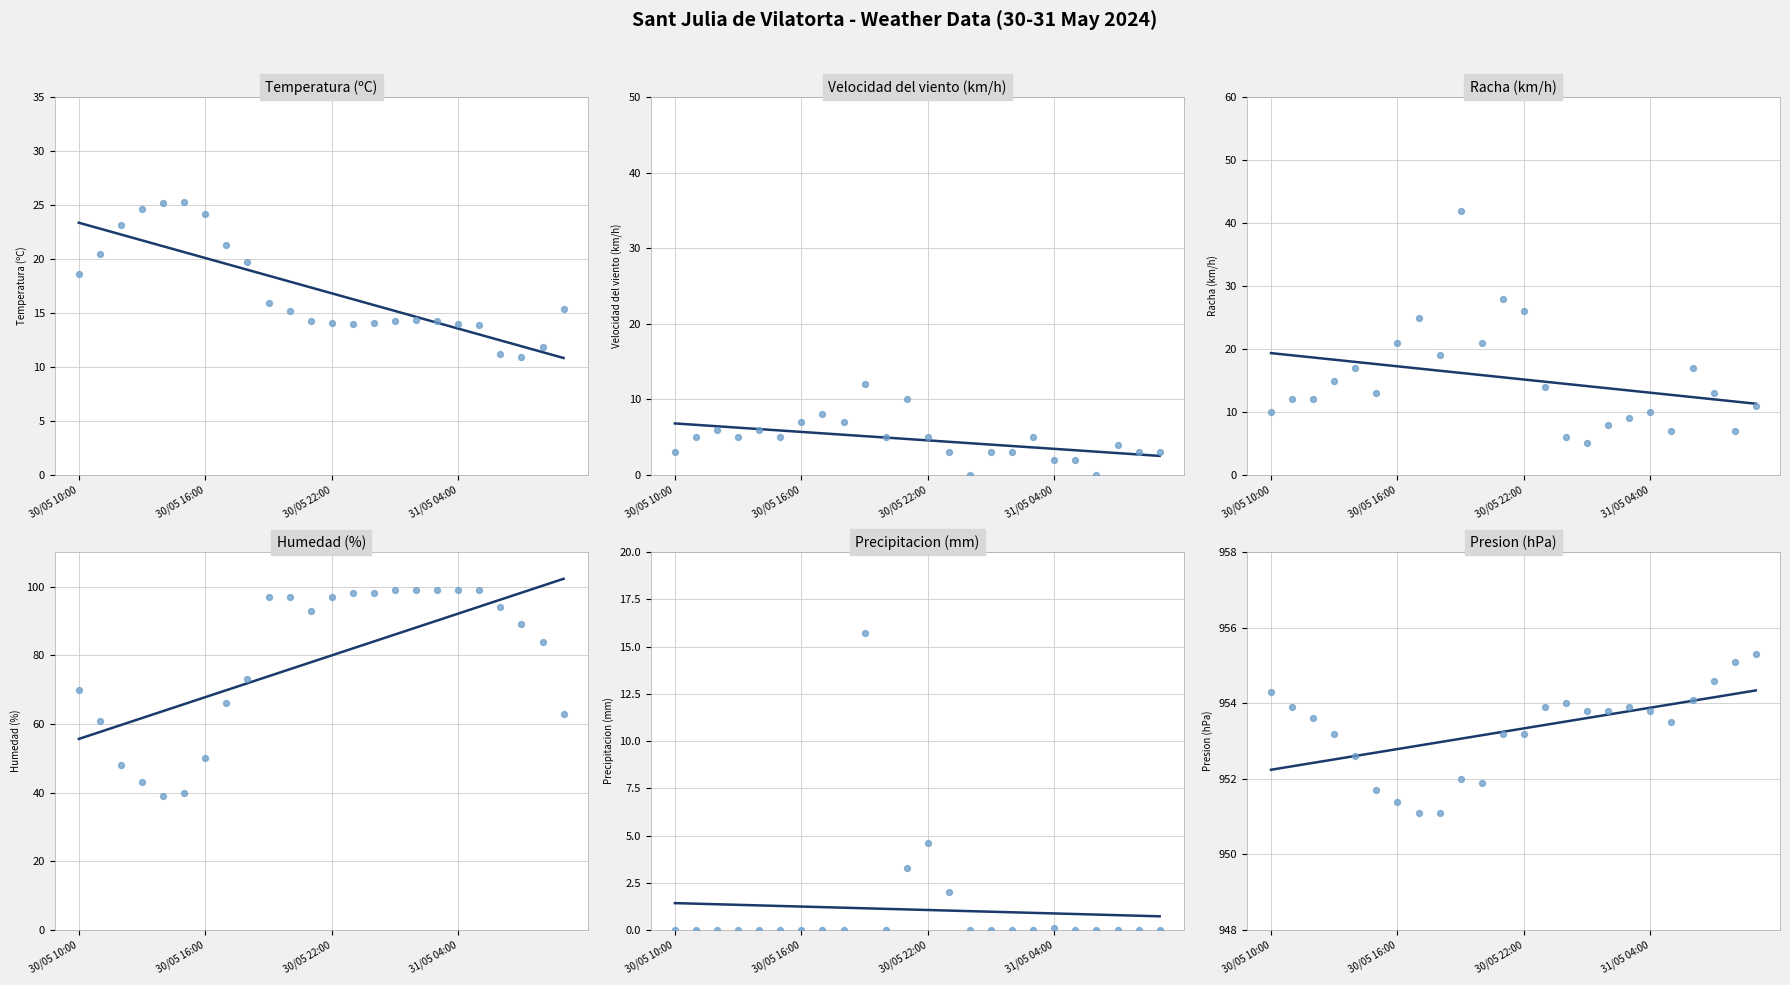

Which series contains the highest Y value?

Presion (hPa)